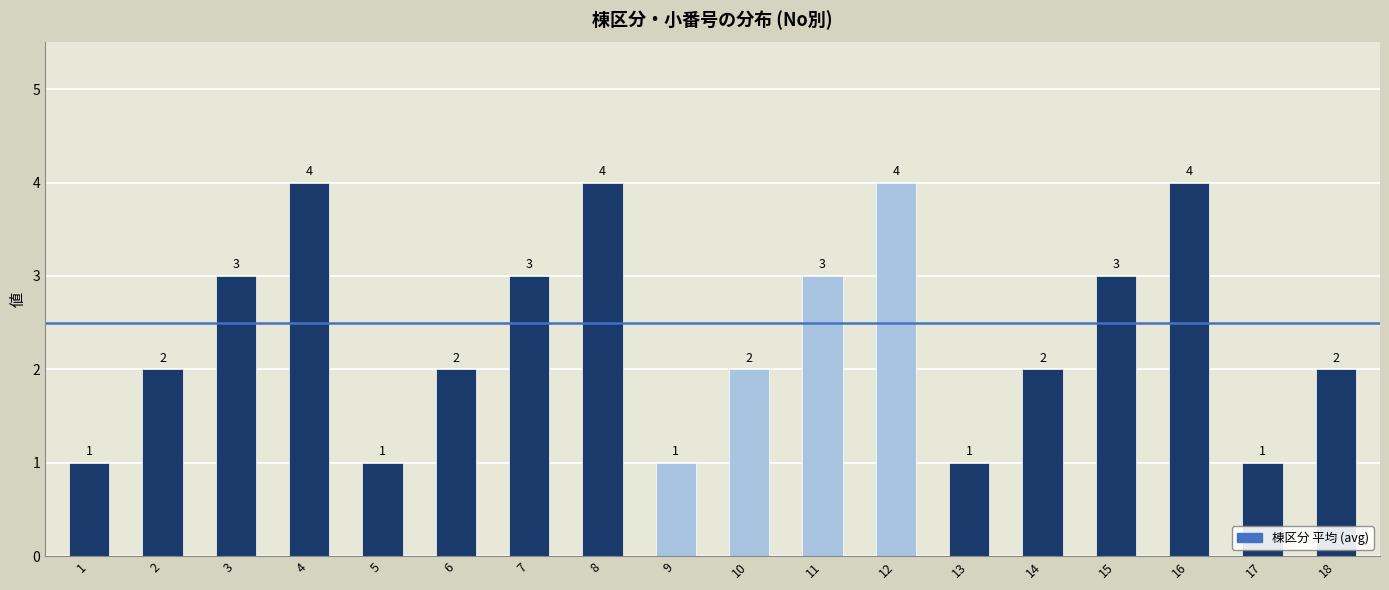

What is the change in value from 4 to 13?

-3